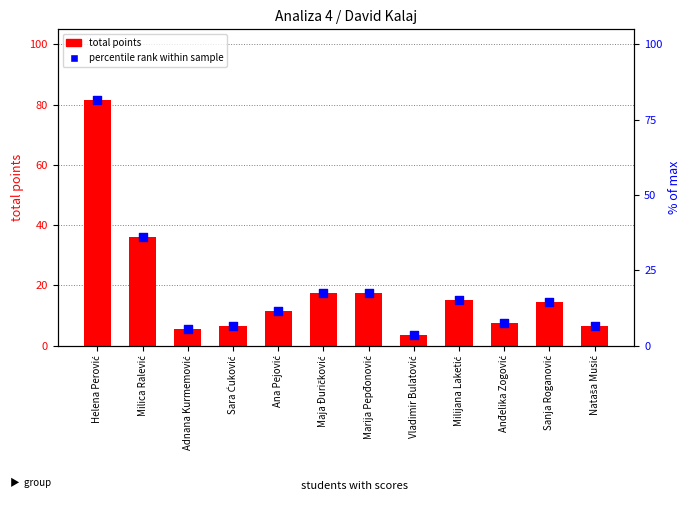

Is the value of total points at Marija Pepđonović greater than the value of percentile rank within sample at Helena Perović?

No